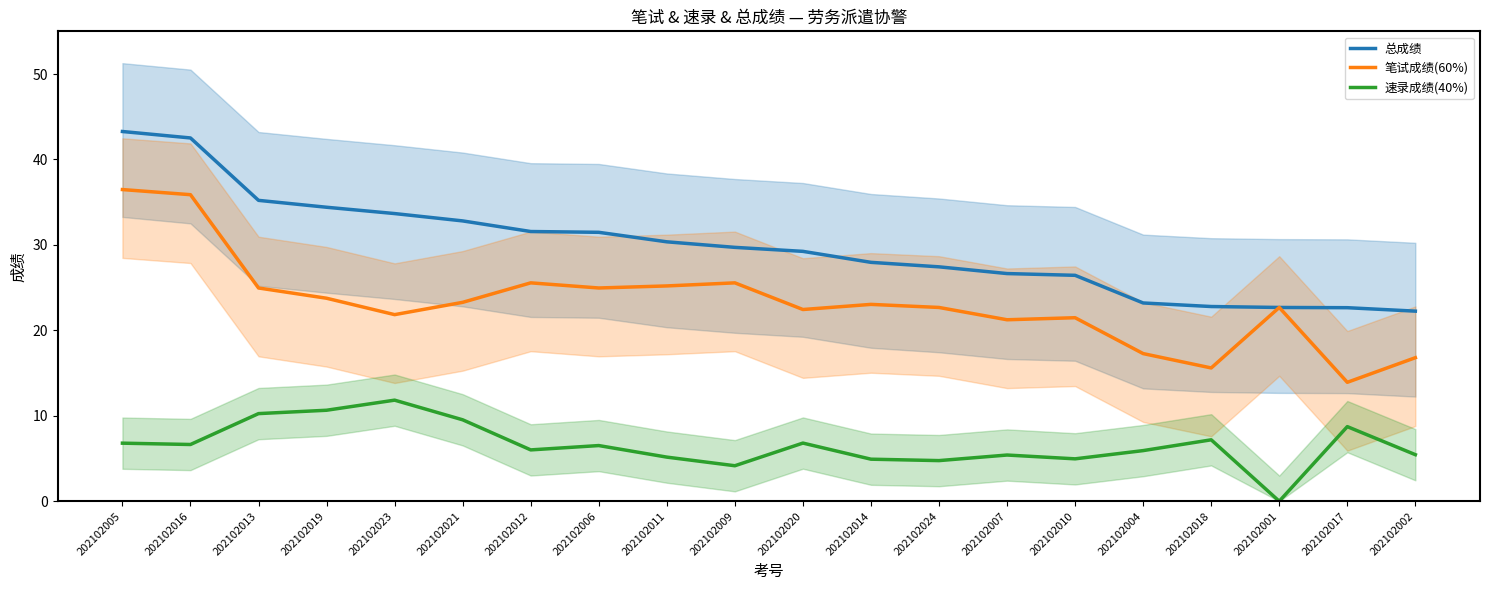

What is the difference between the second highest and minimum values in the 总成绩 series?

20.3